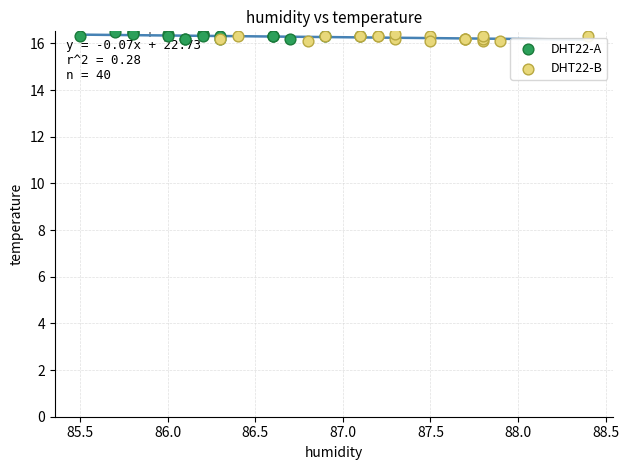

What are all the series names shown in the legend?

DHT22-A, DHT22-B